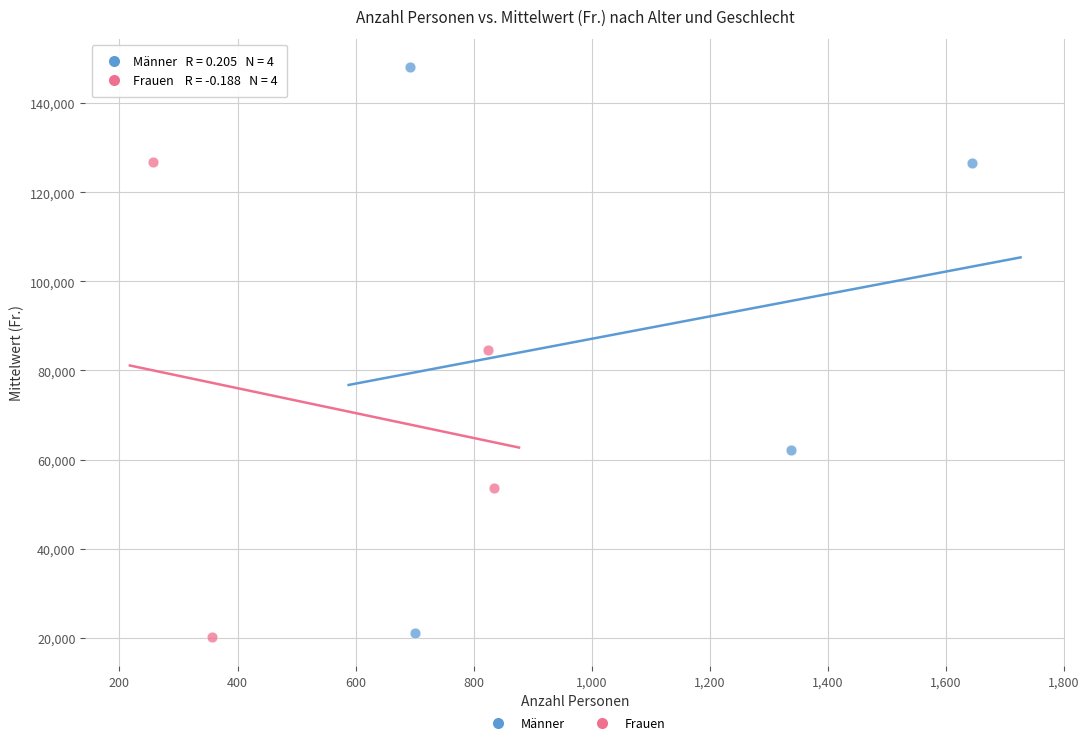

Which series contains the highest Y value?

Männer